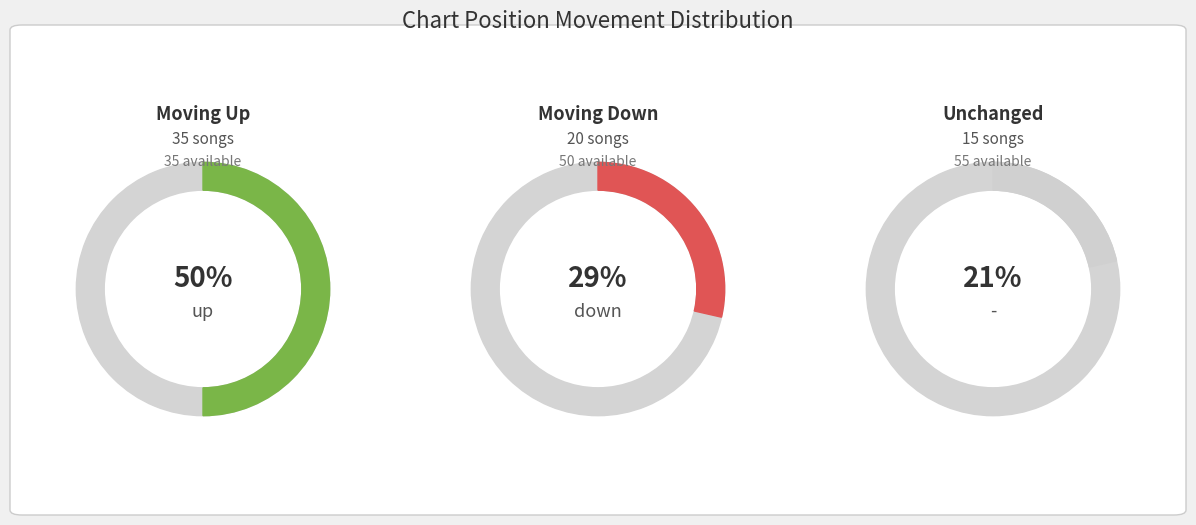

To the nearest percent, what is the difference between the largest and smallest slice percentages?

29%